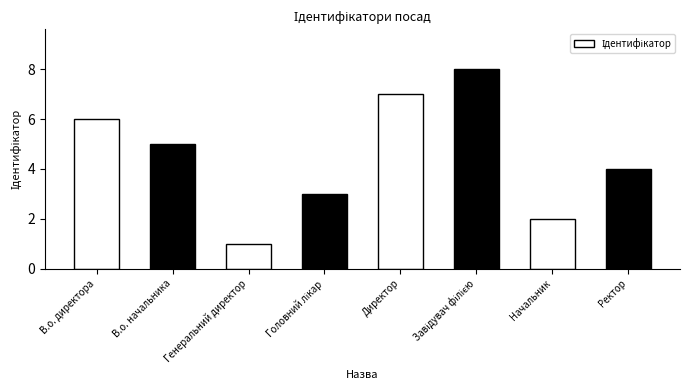

What is the difference between the values at Ректор and Директор?

3